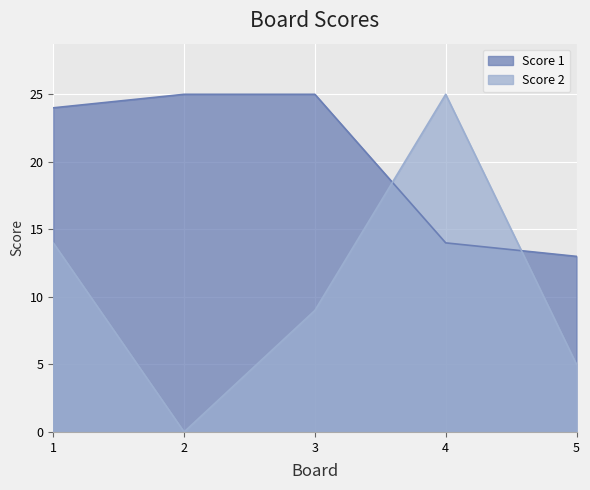

Which series changed the most between 2 and 5?

Score 1